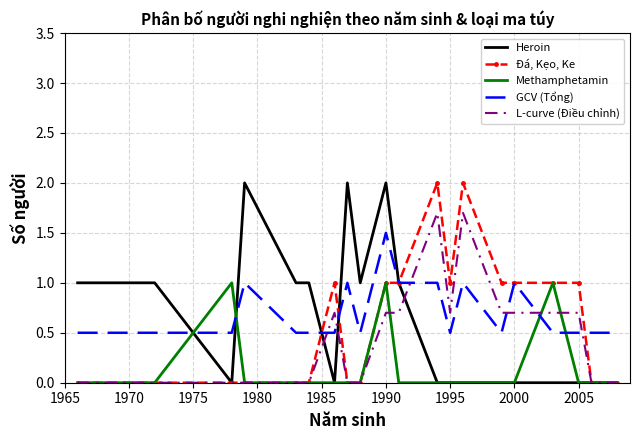

True or false: L-curve (Điều chỉnh) has more than 2 points higher than both neighbors.

True